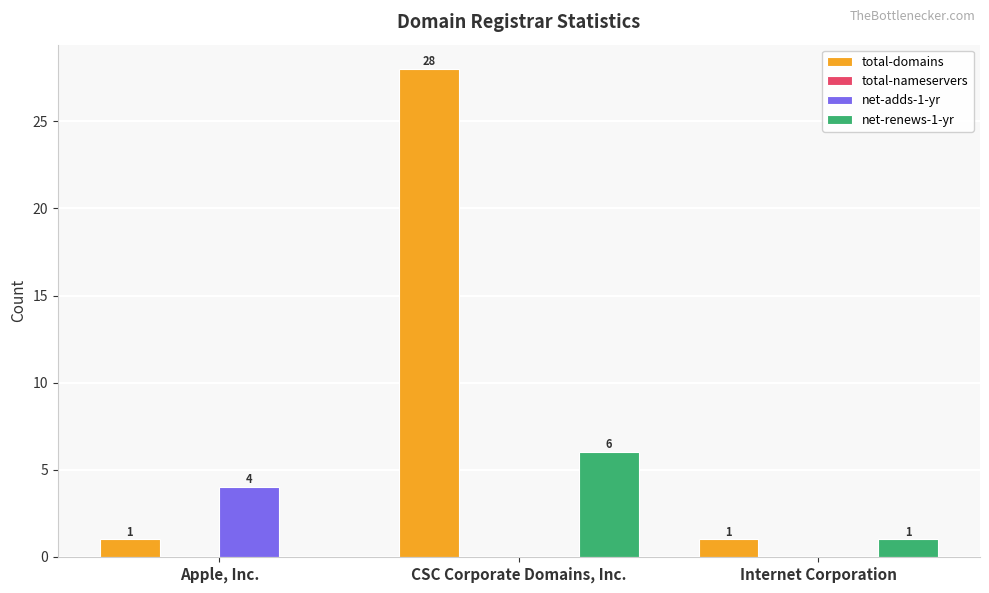

Reading right to left, transcribe all the data shown in this chart.

total-domains: Internet Corporation=1	CSC Corporate Domains, Inc.=28	Apple, Inc.=1
net-adds-1-yr: Internet Corporation=0	CSC Corporate Domains, Inc.=0	Apple, Inc.=4
net-renews-1-yr: Internet Corporation=1	CSC Corporate Domains, Inc.=6	Apple, Inc.=0